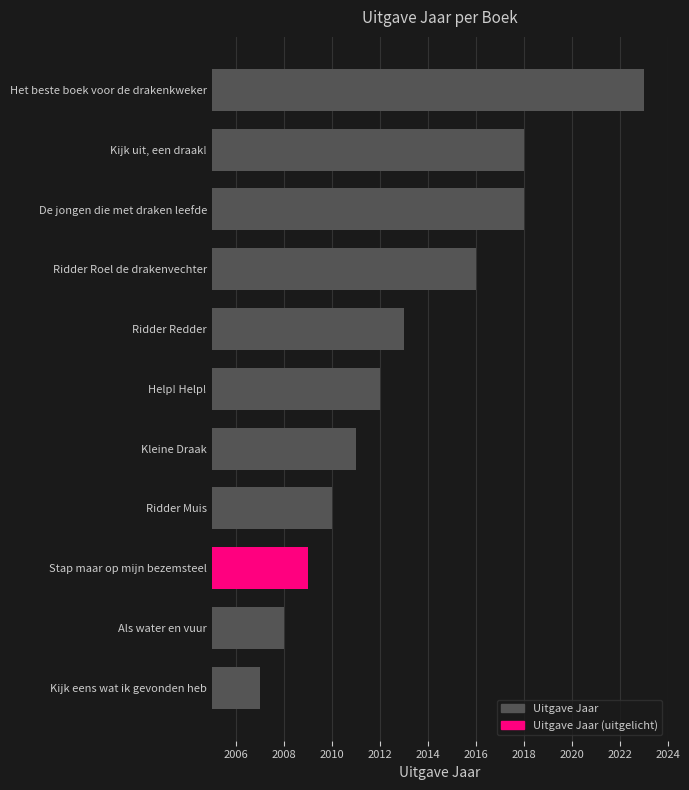

The value at Als water en vuur is 2008. True or false?

True